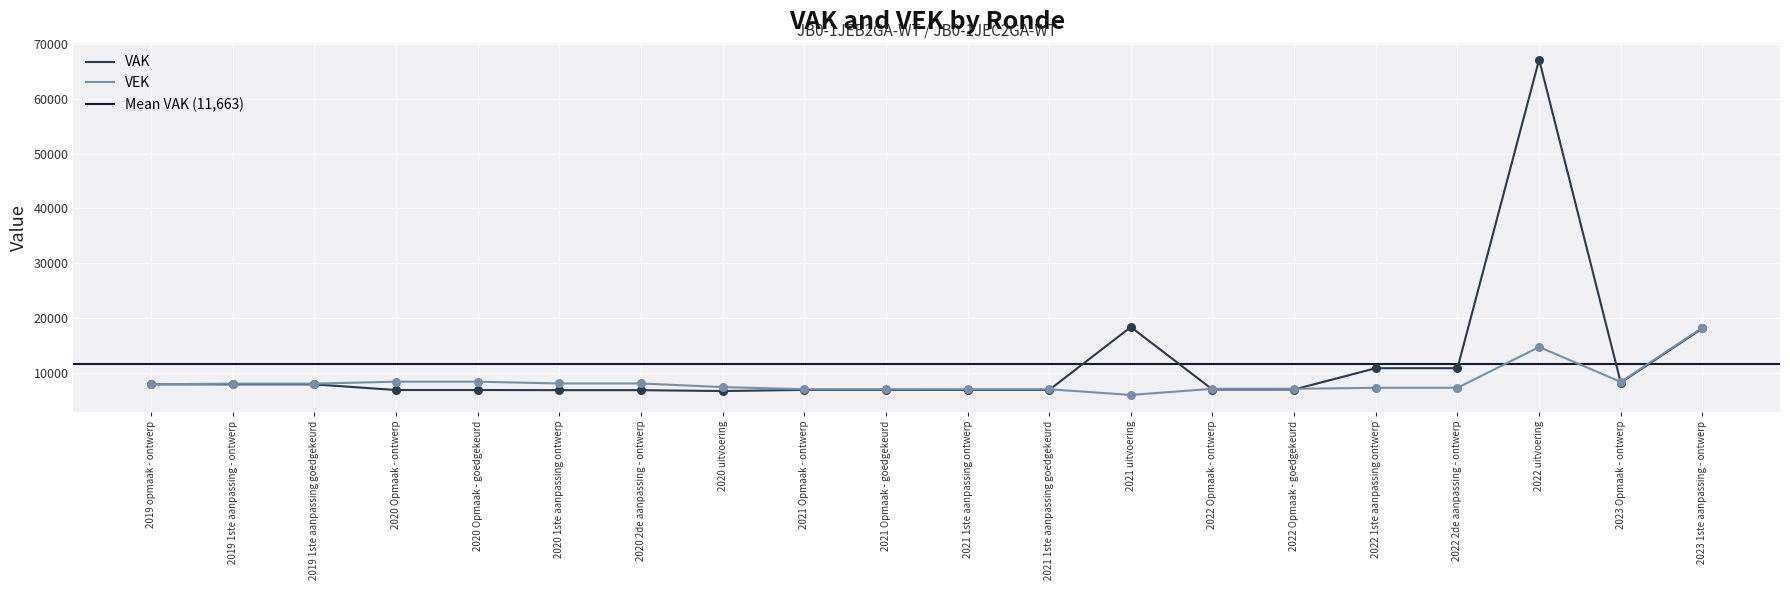

Which series has the widest spread of Y values?

VAK